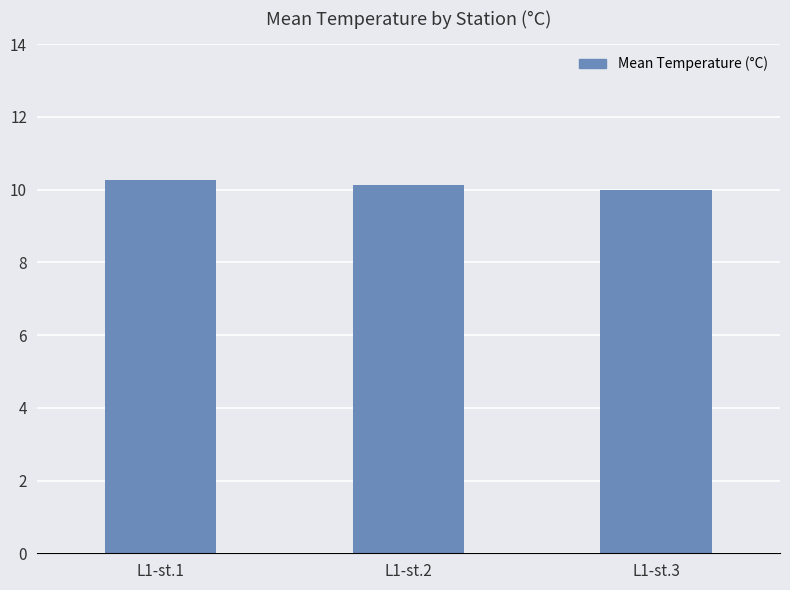

Reading right to left, what are all the values shown in this chart?

10.0	10.1	10.3